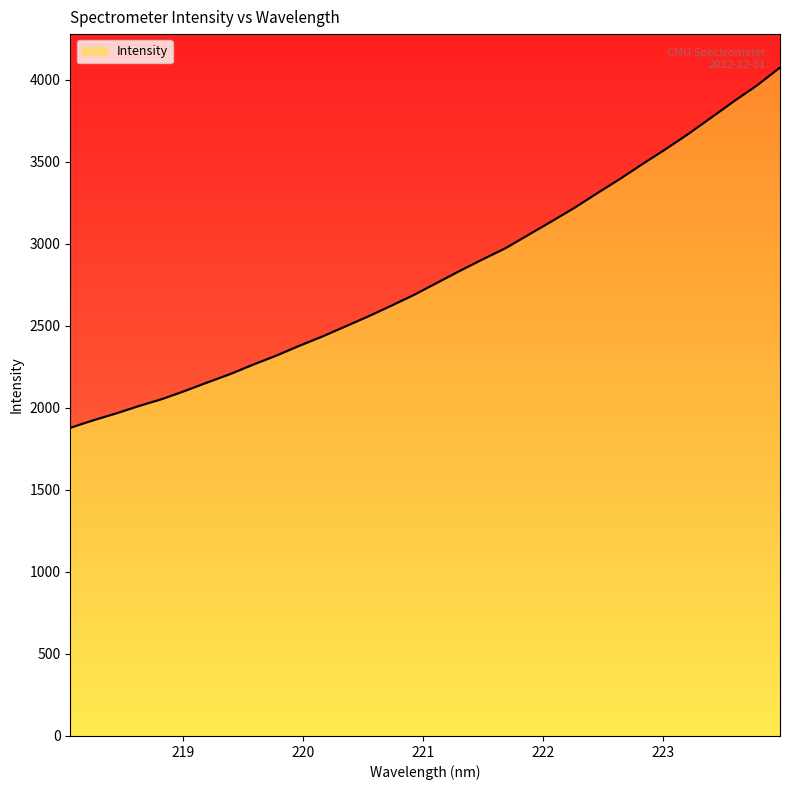

Which label corresponds to the smallest value in the chart?

218.0596